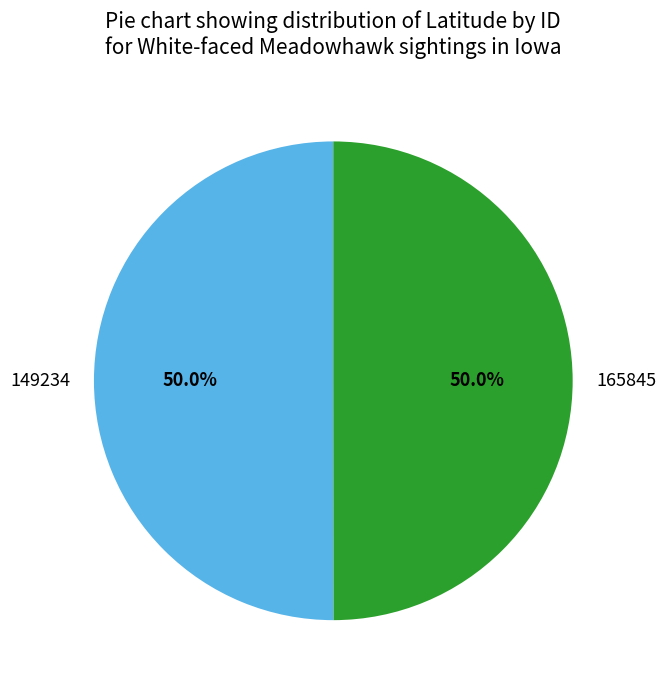

The 149234 slice represents 50% of the pie. True or false?

True